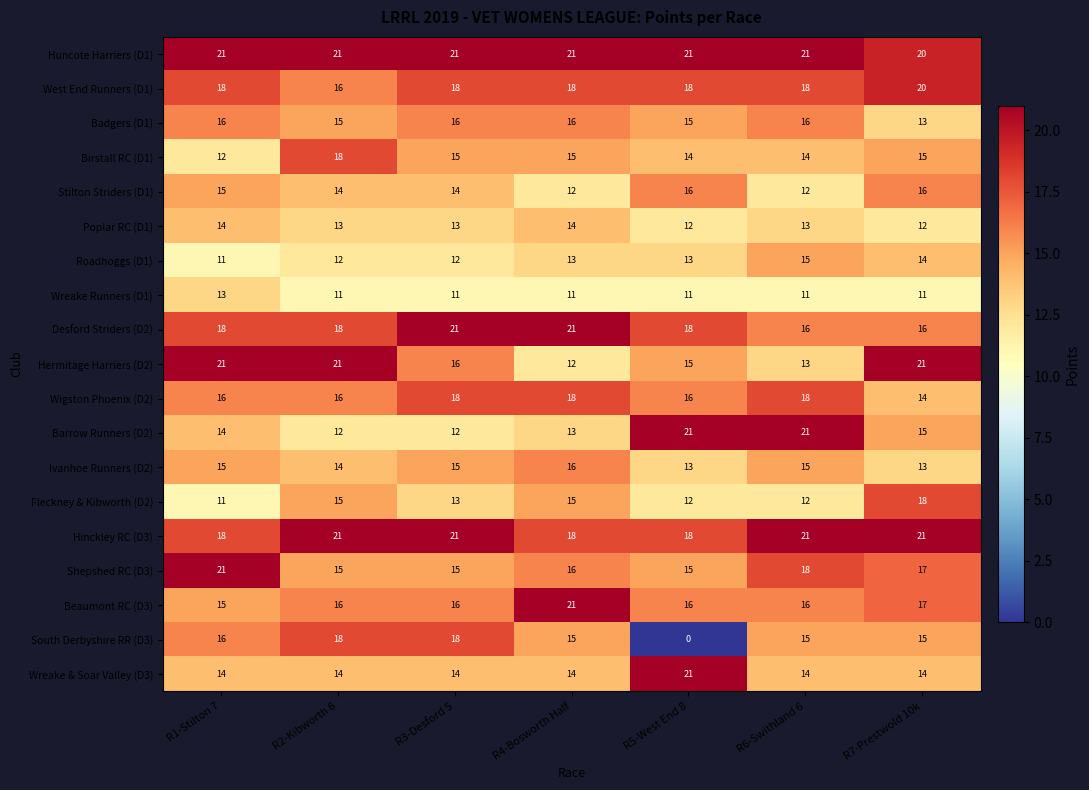

Which series has the largest total across all categories?

Huncote Harriers (D1)